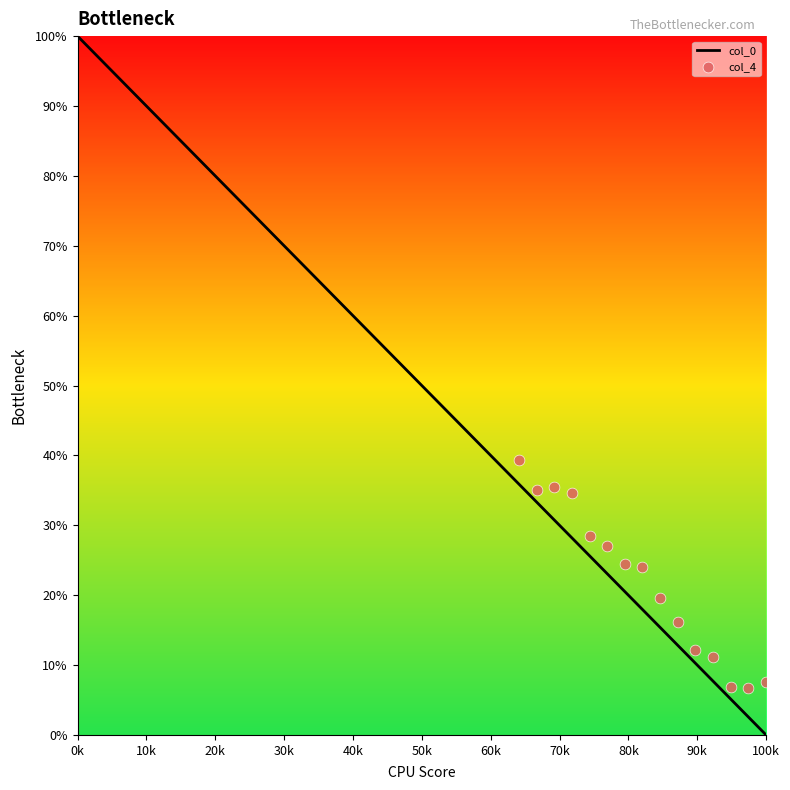

At which label does col_0 reach its peak?

0k